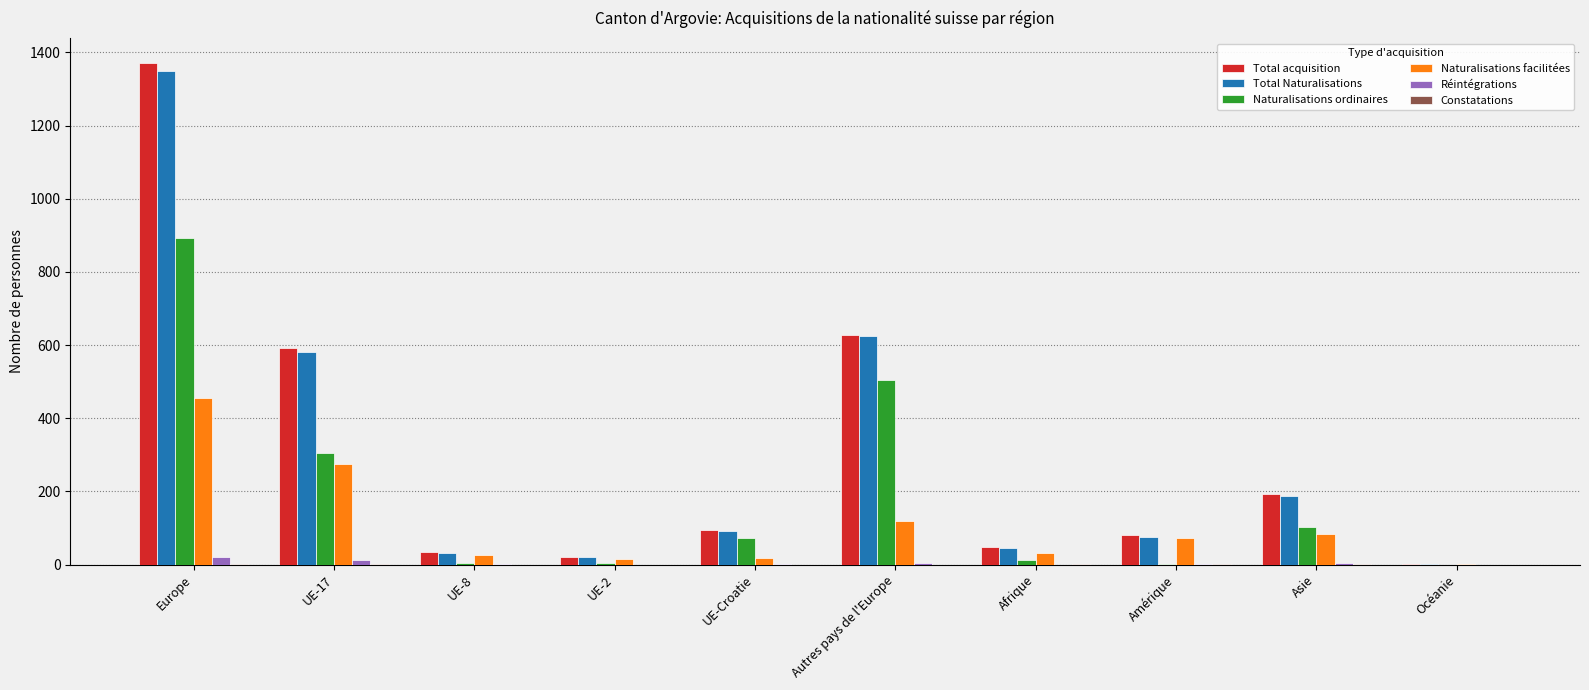

What is the sum of all Naturalisations ordinaires values?

1906